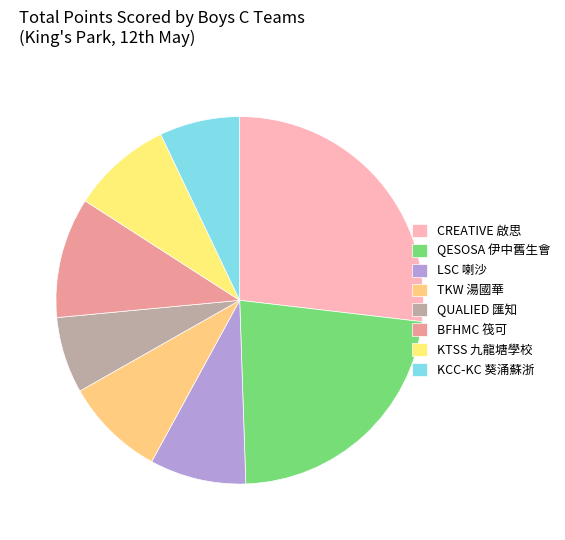

What is the change in value from QUALIED 匯知 to BFHMC 筏可?

+11